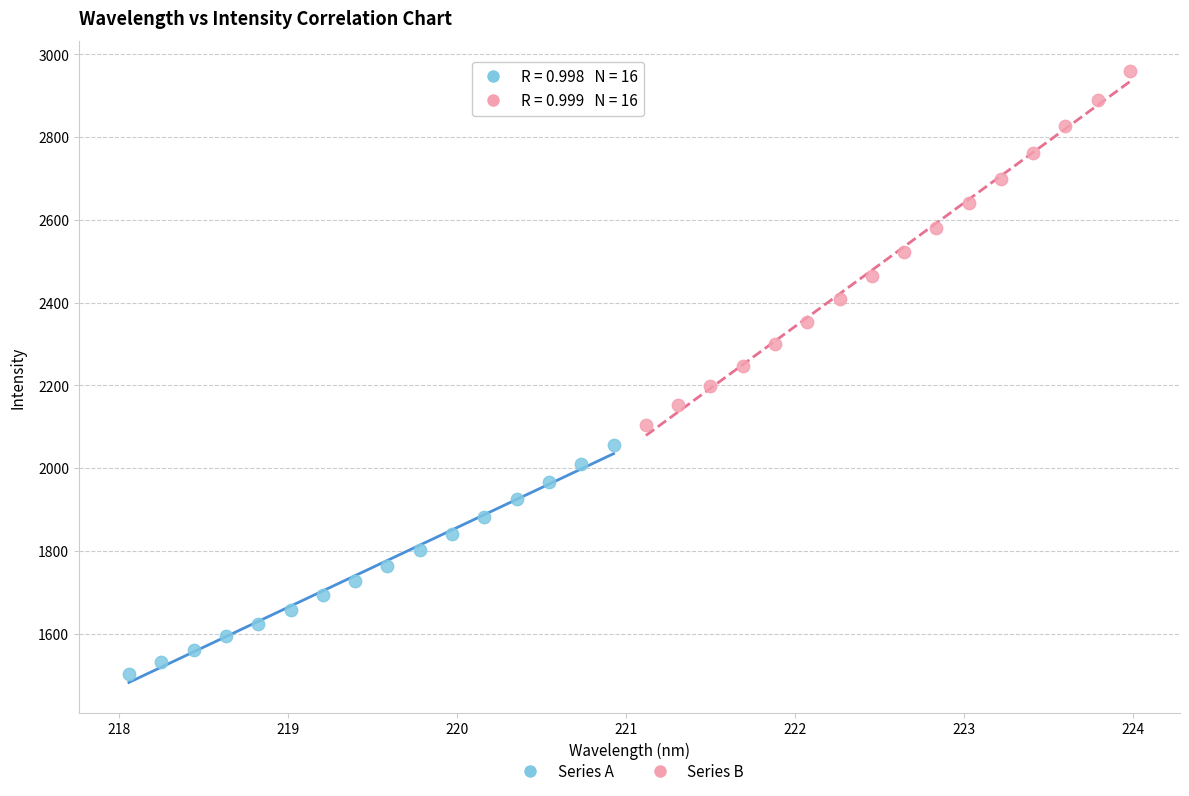

Which series has the widest spread of Y values?

Series B